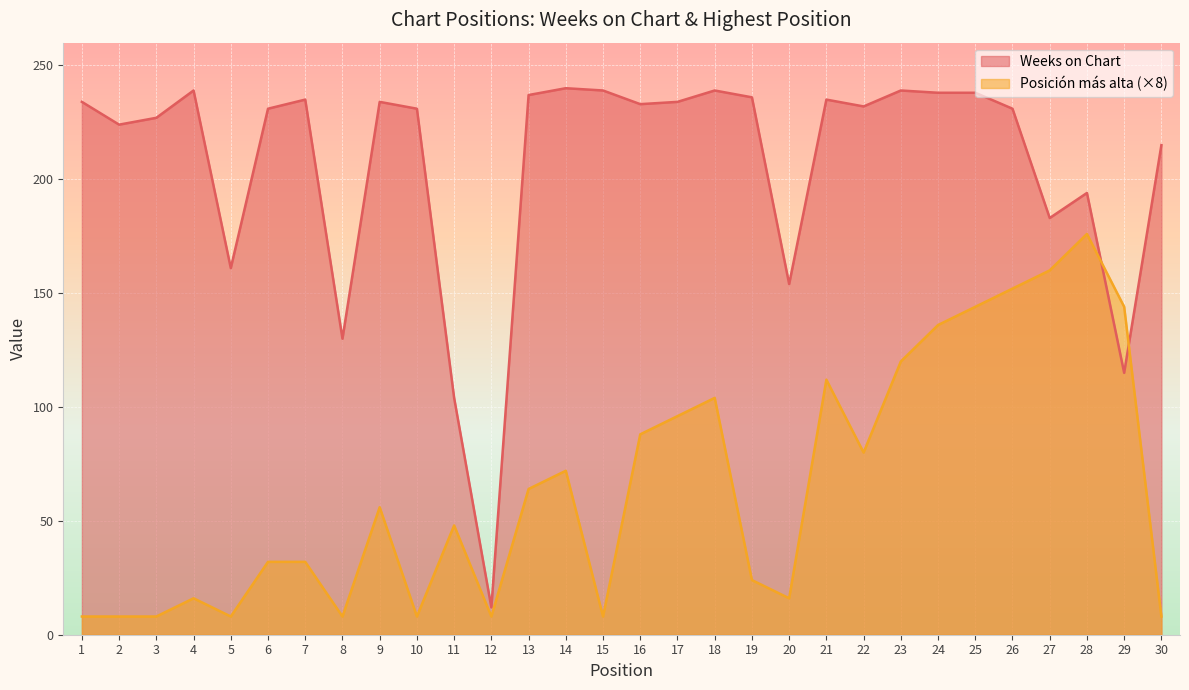

The value of Posición más alta at 20 is 16. True or false?

True